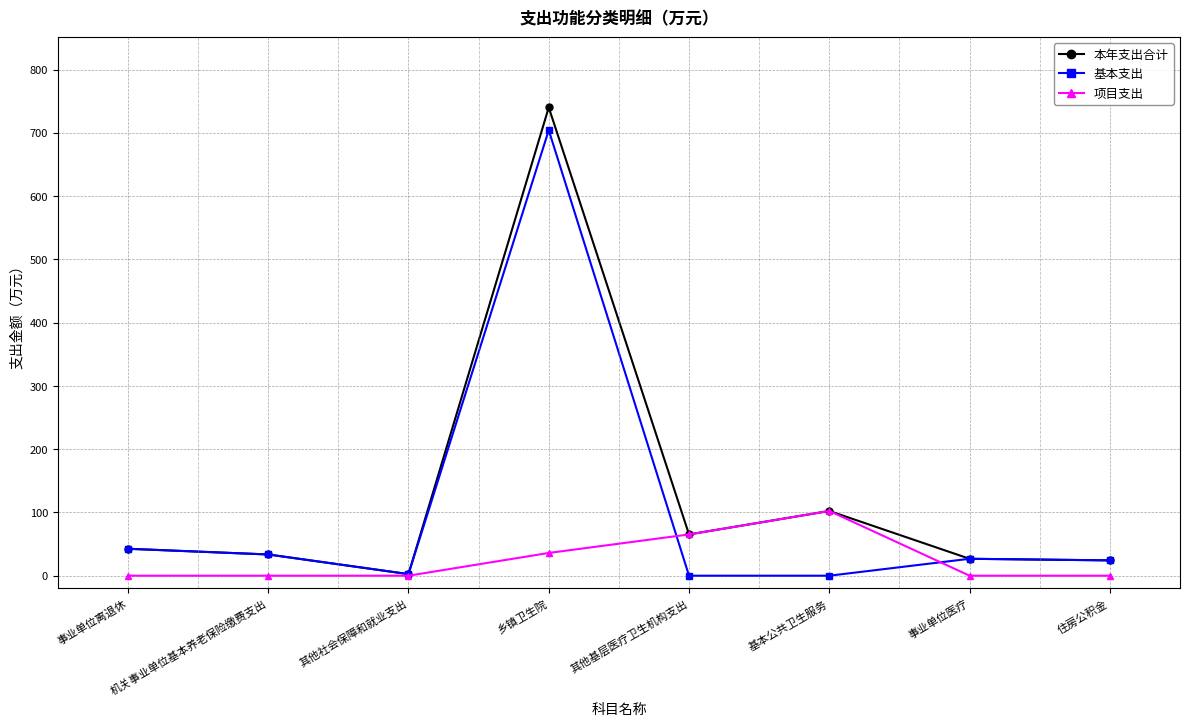

List the series in order of their peak value, lowest first.

项目支出, 基本支出, 本年支出合计